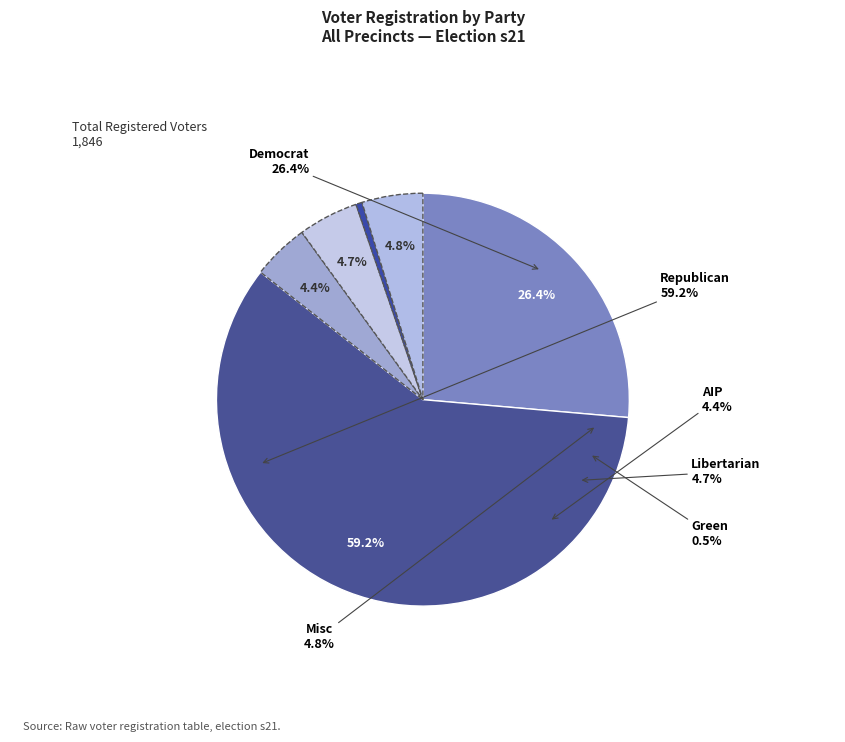

What percentage do aip and dem together represent?

30.8%